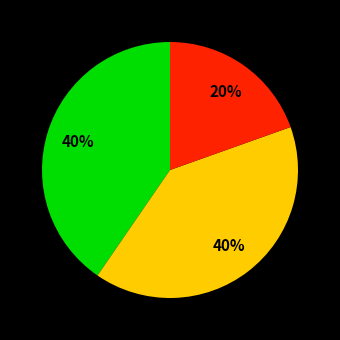

To the nearest percent, what is the average slice percentage?

33%